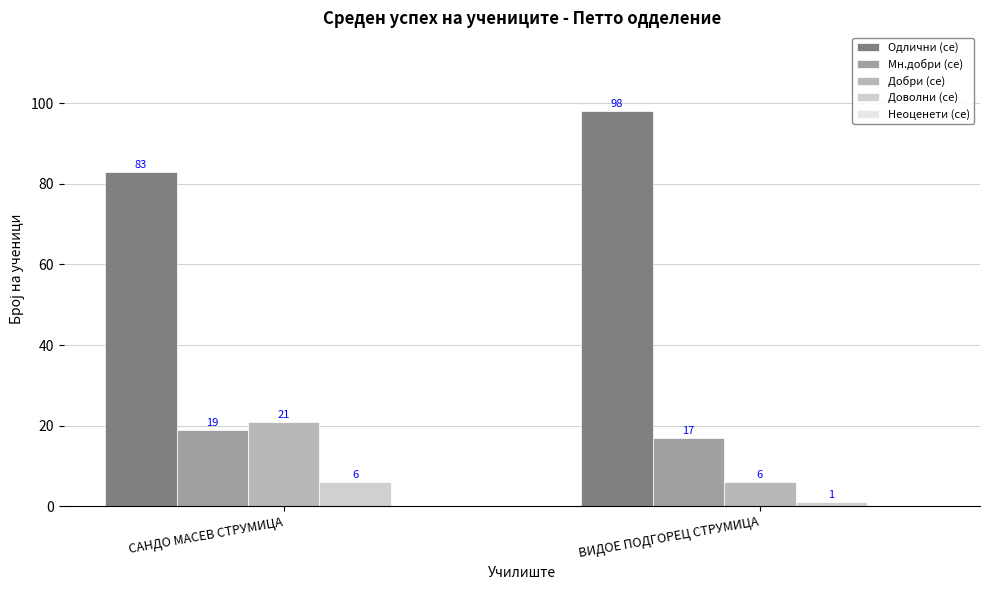

Is the value of Одлични (се) at САНДО МАСЕВ СТРУМИЦА greater than the value of Доволни (се) at САНДО МАСЕВ СТРУМИЦА?

Yes